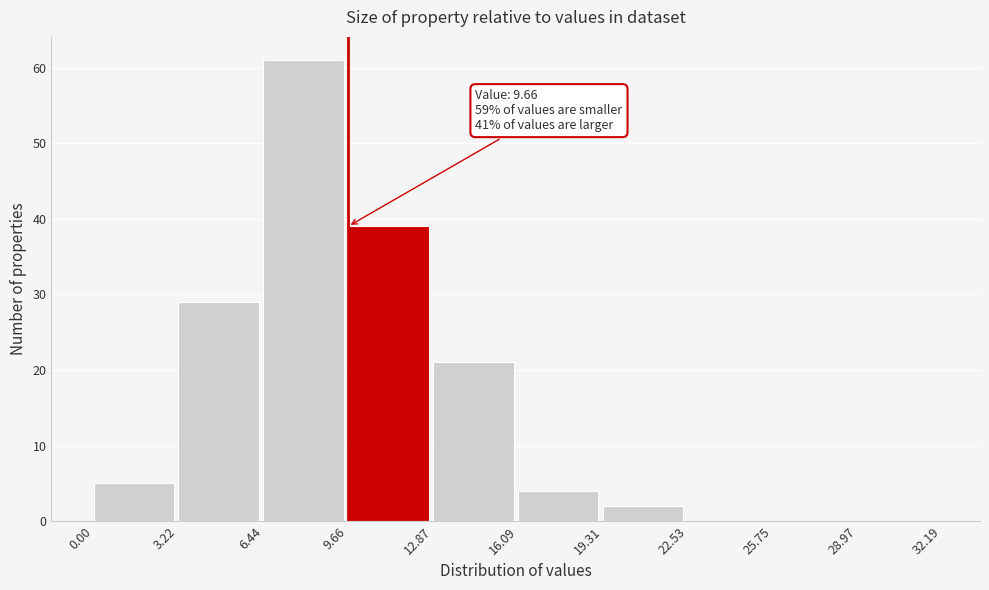

Which range on the x-axis has the tallest bar?

6.44 to 9.66